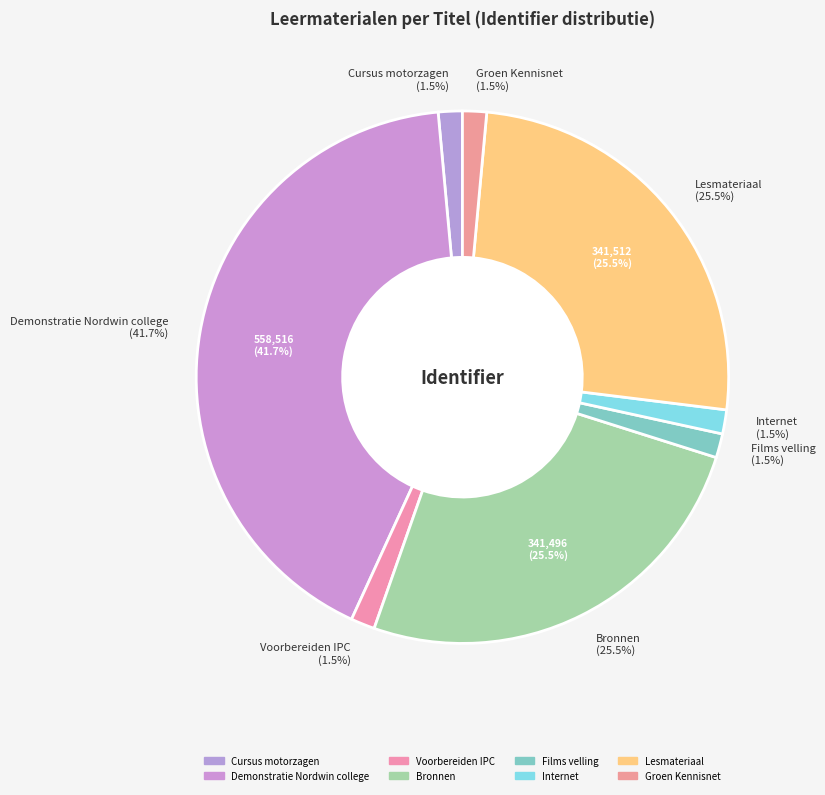

The Films velling slice represents 11% of the pie. True or false?

False